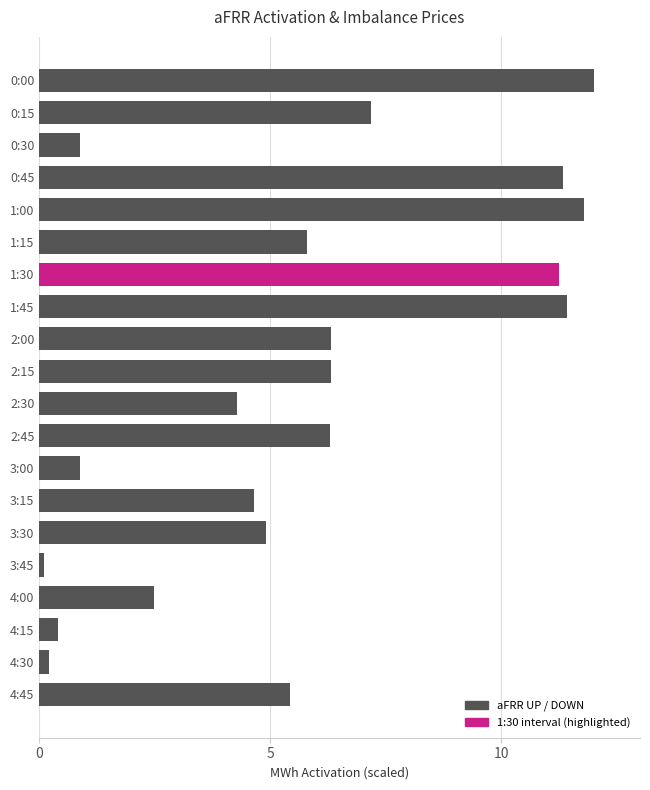

How many series are shown in this chart?

1